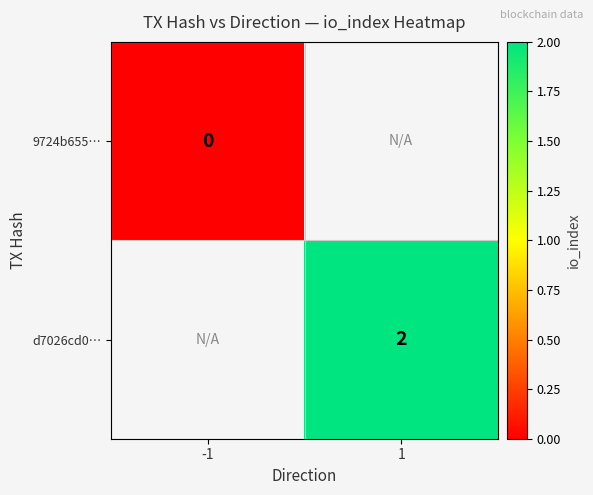

At how many categories does at least one series exceed -429?

2